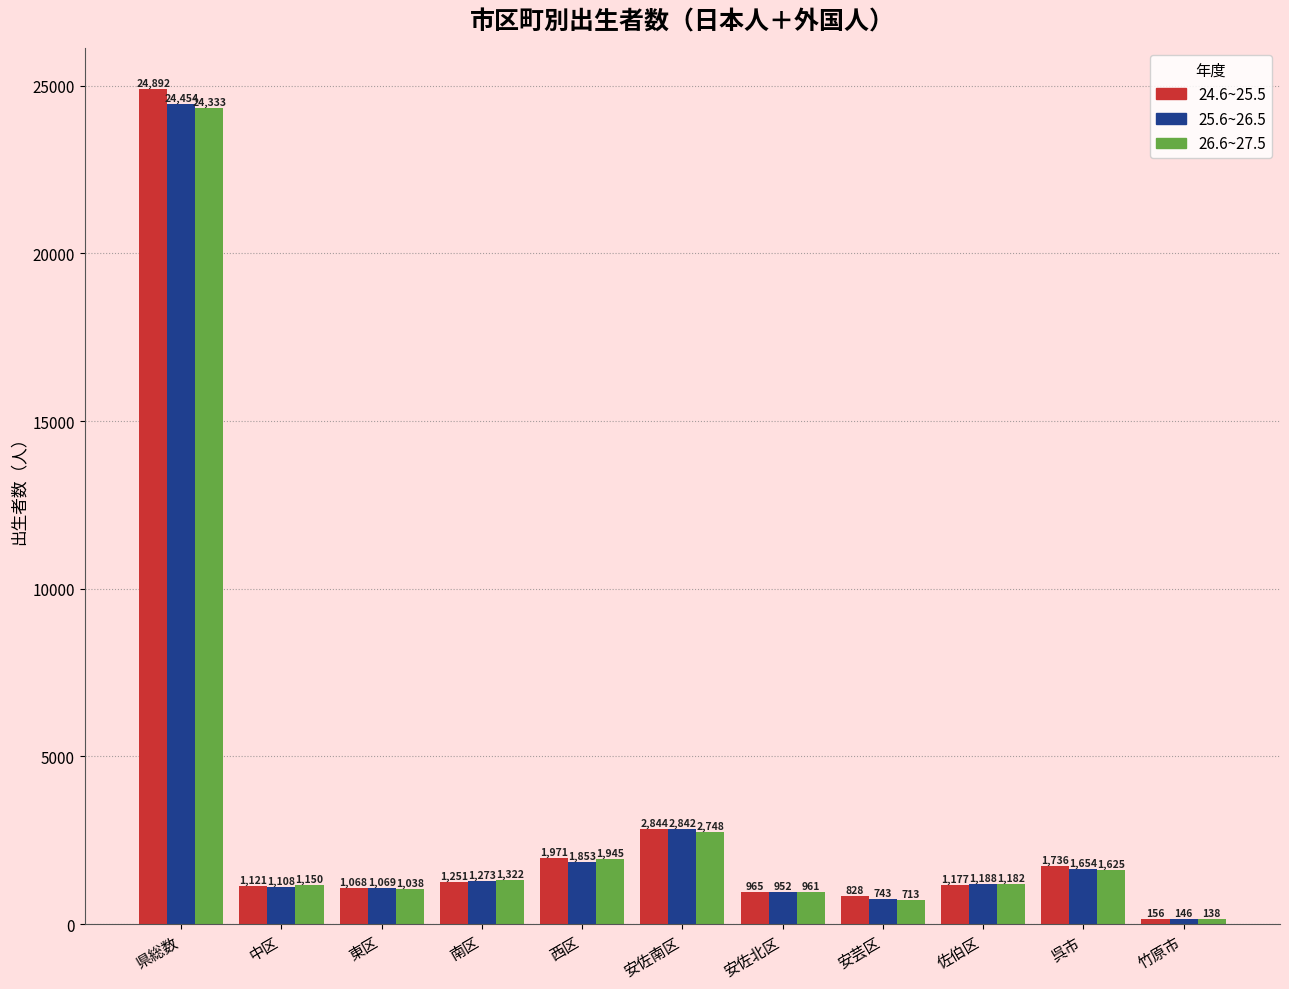

Reading left to right, extract all data points from this chart.

24.6~25.5: 24892	1121	1068	1251	1971	2844	965	828	1177	1736	156
25.6~26.5: 24454	1108	1069	1273	1853	2842	952	743	1188	1654	146
26.6~27.5: 24333	1150	1038	1322	1945	2748	961	713	1182	1625	138